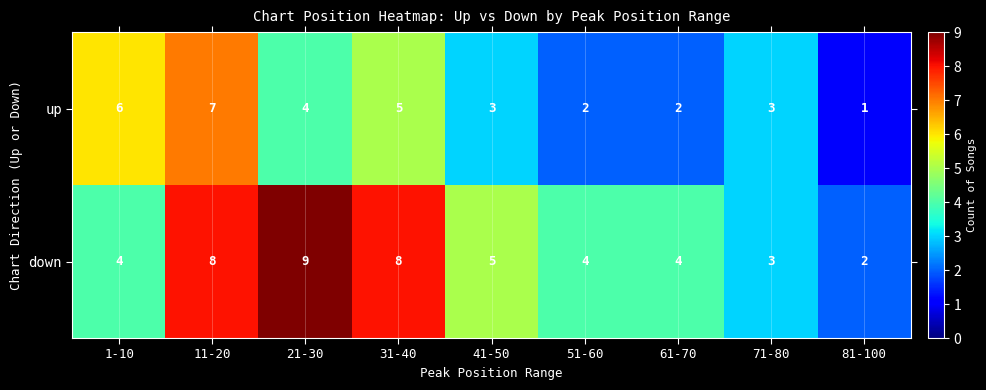

What is the average value of the up series?

4